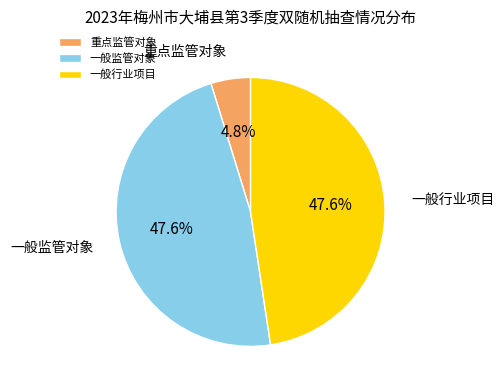

Between 一般监管对象 and 重点监管对象, which is larger?

一般监管对象